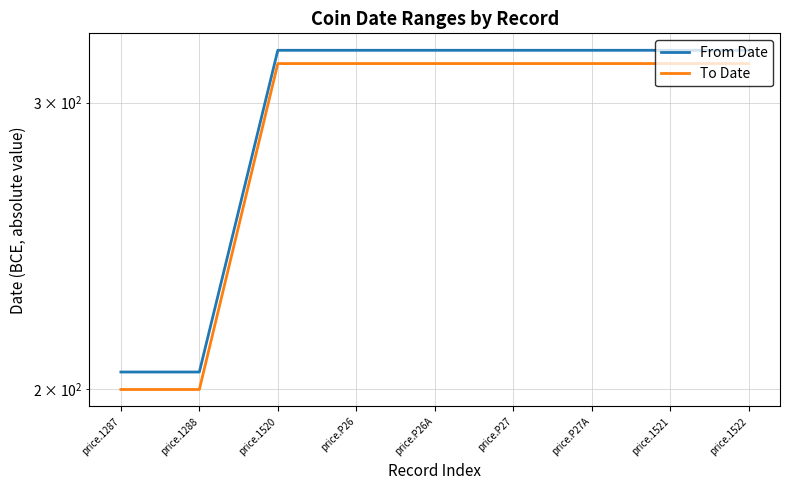

Rank the series by their maximum value, from highest to lowest.

From Date, To Date